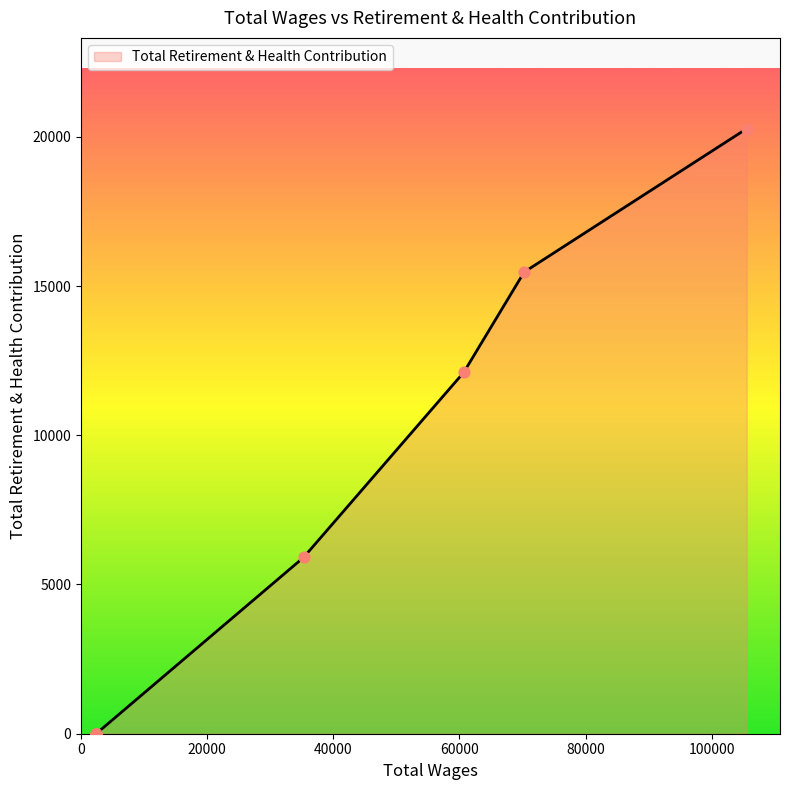

What is the change in value from 60691.0 to 2400.0?

-12108